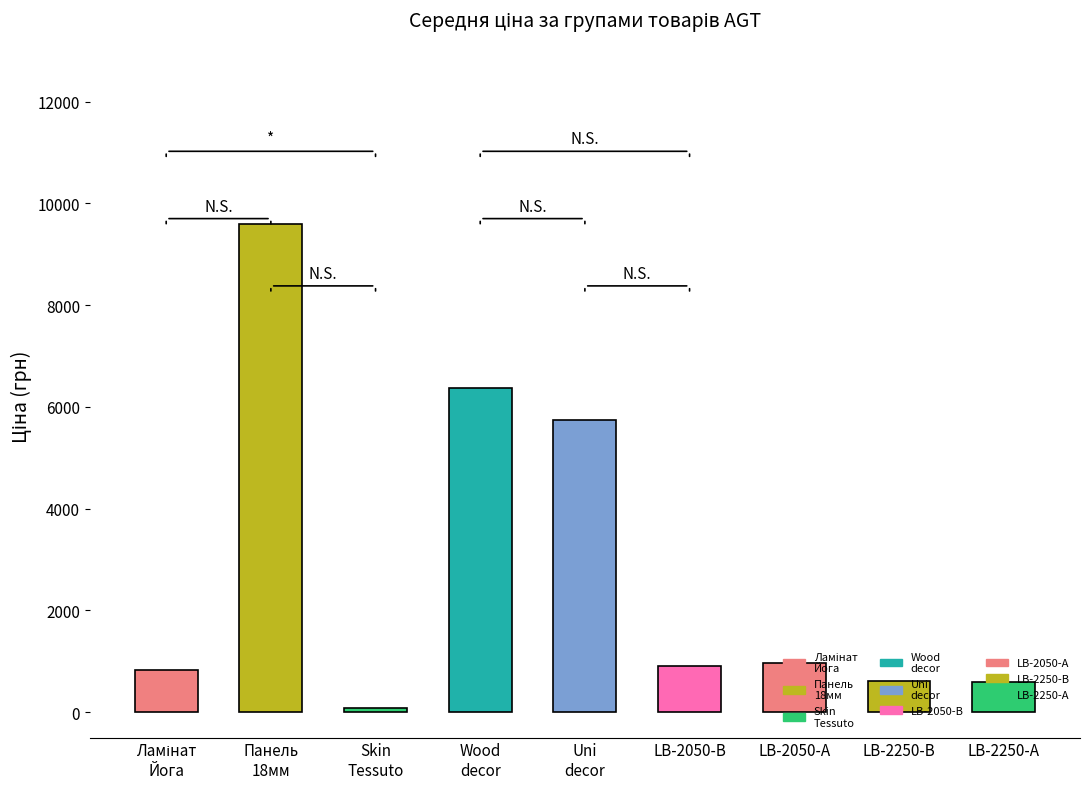

What is the approximate value at Панель
18мм?

9585.4